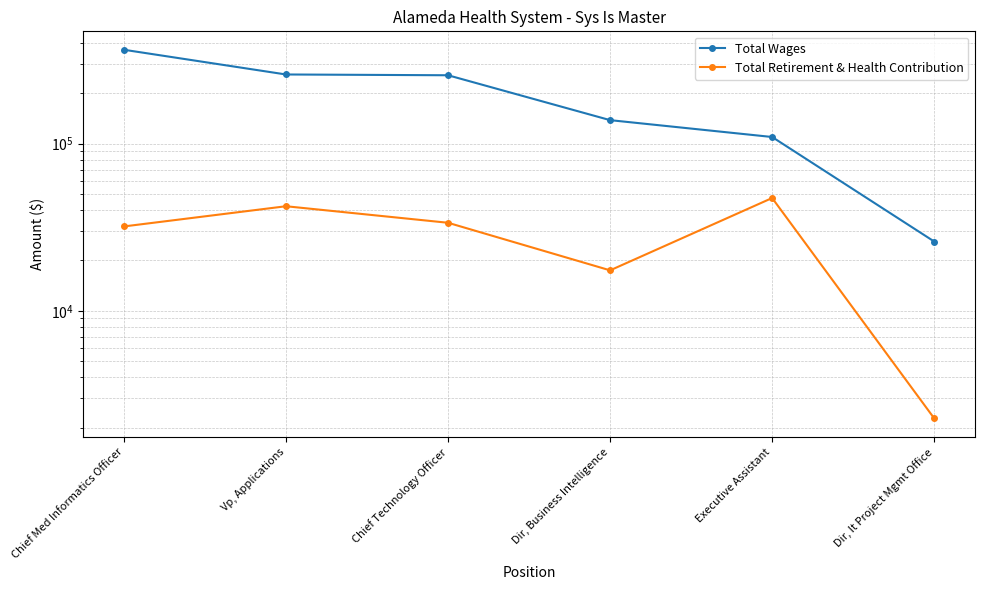

Which series has the widest spread of values?

Total Wages